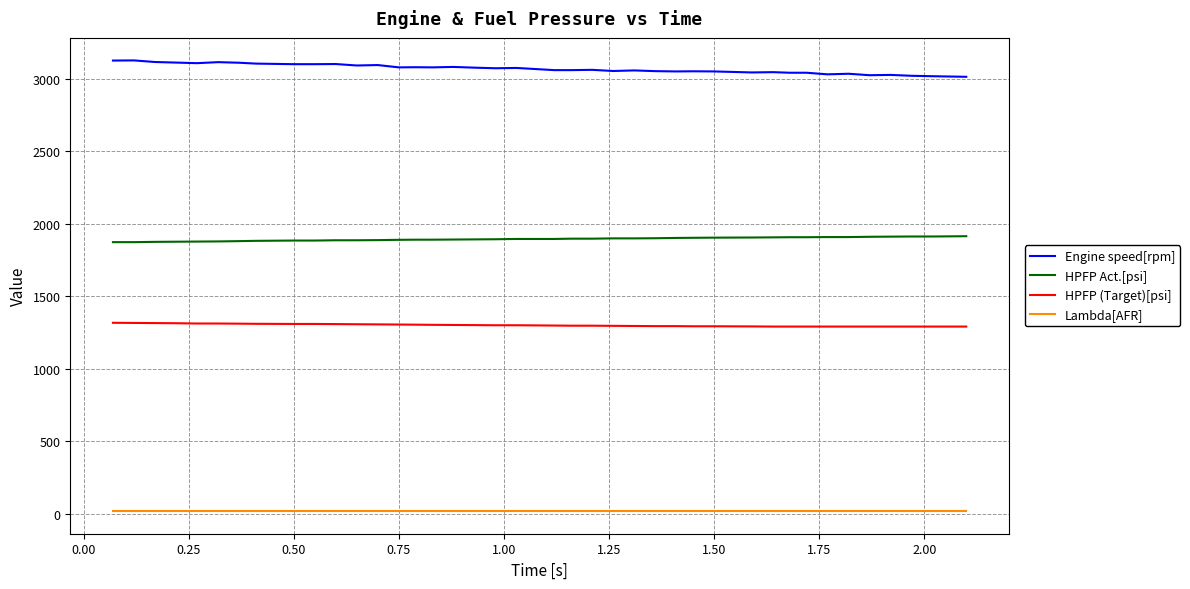

At how many categories does at least one series exceed 2111?

40